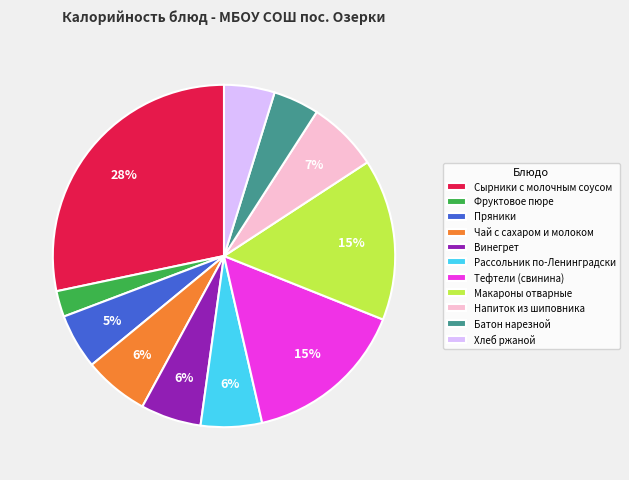

Do Макароны отварные and Напиток из шиповника together represent more than half of the pie?

No